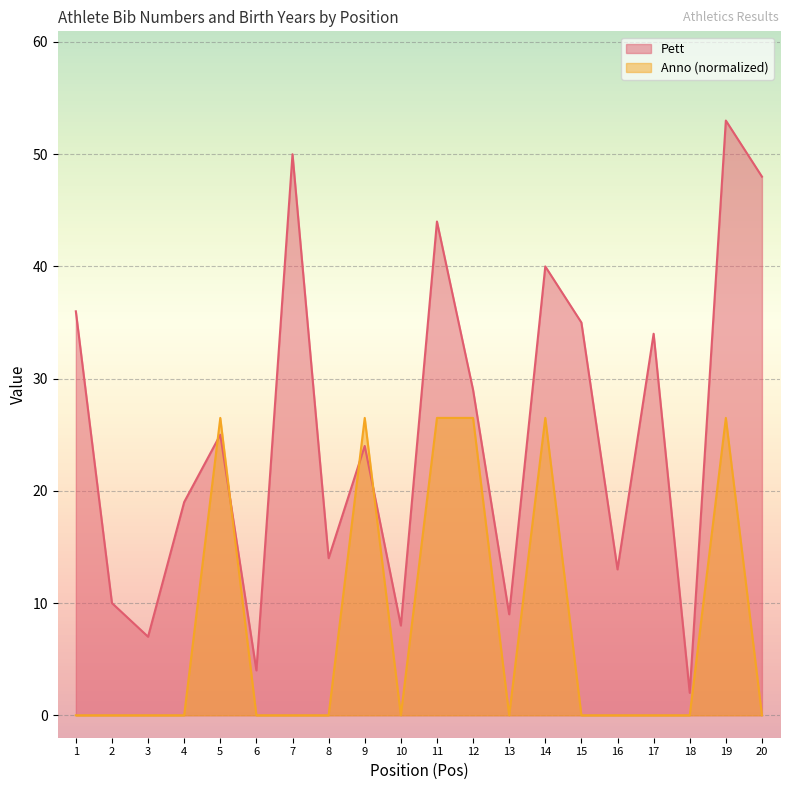

Reading left to right, what are all the values shown in this chart?

Pett: 1=36.0	2=10.0	3=7.0	4=19.0	5=25.0	6=4.0	7=50.0	8=14.0	9=24.0	10=8.0	11=44.0	12=29.0	13=9.0	14=40.0	15=35.0	16=13.0	17=34.0	18=2.0	19=53.0	20=48.0
Anno: 1=0.0	2=0.0	3=0.0	4=0.0	5=26.5	6=0.0	7=0.0	8=0.0	9=26.5	10=0.0	11=26.5	12=26.5	13=0.0	14=26.5	15=0.0	16=0.0	17=0.0	18=0.0	19=26.5	20=0.0